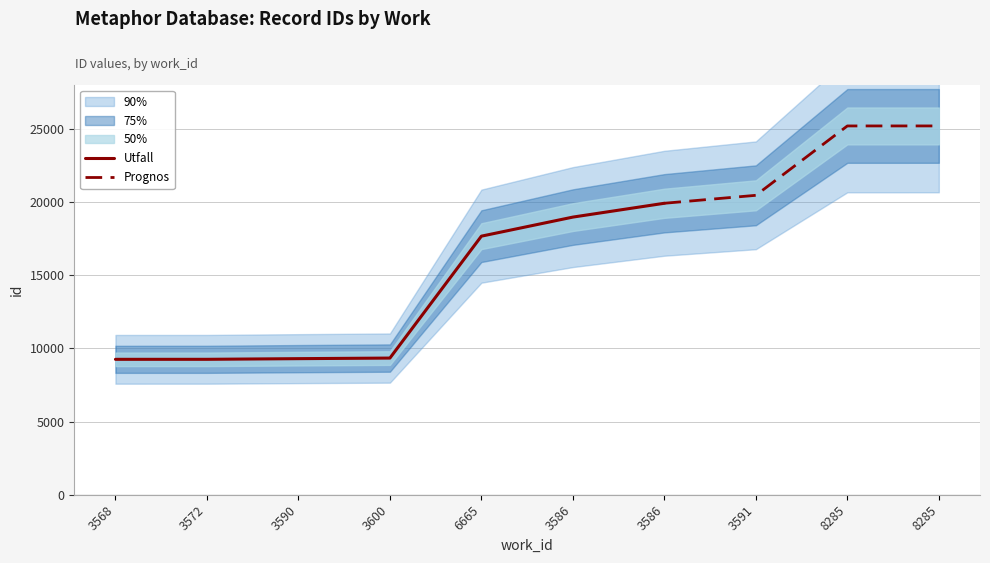

What is the ratio of the value at 8285 to the value at 3600?

2.7